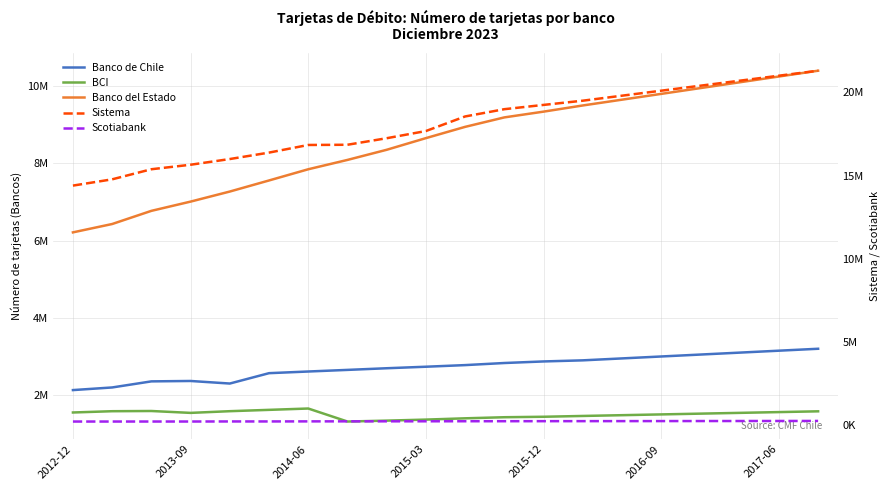

Is it true that Scotiabank equals 266000 at 16?

True